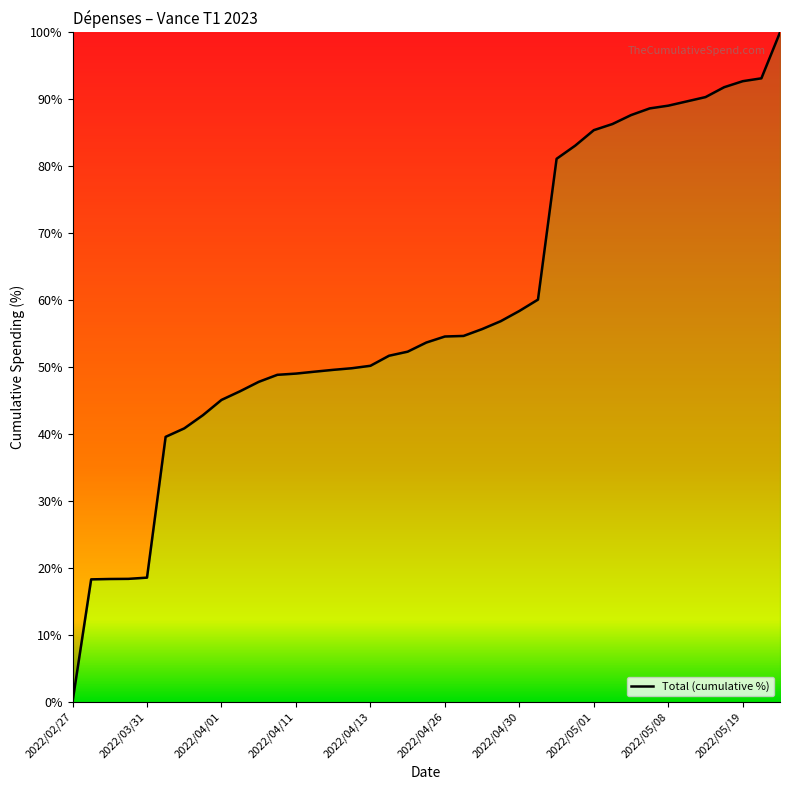

What is the maximum value shown in the chart?

100.0